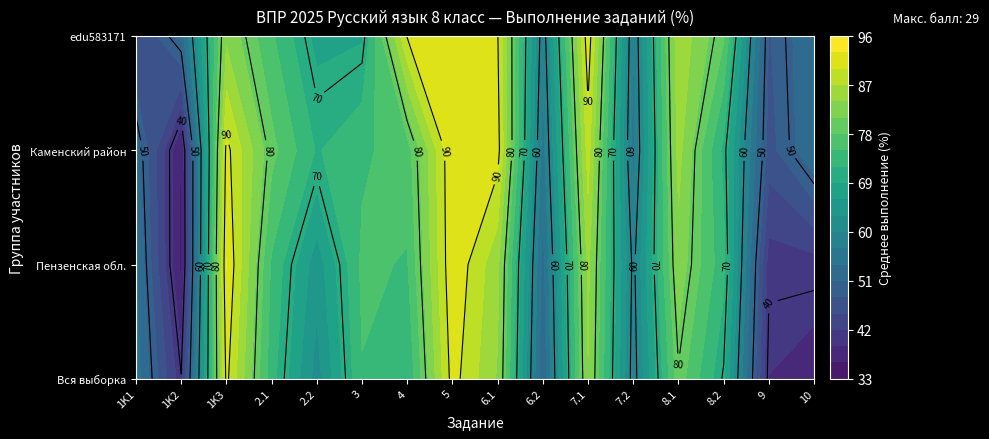

What is the average value of the 1K3 series?

89.6